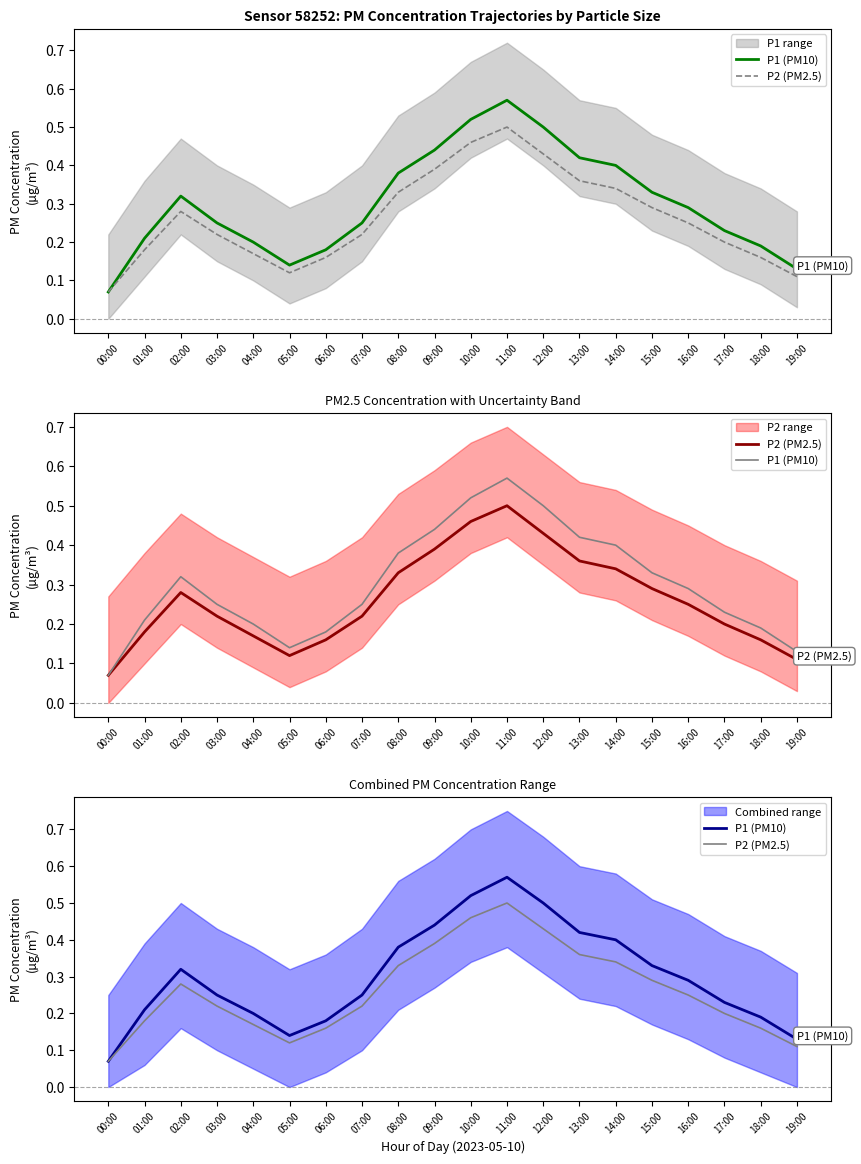

Reading left to right, transcribe all the data shown in this chart.

P1 (PM10): 00:00=0.1	01:00=0.2	02:00=0.3	03:00=0.2	04:00=0.2	05:00=0.1	06:00=0.2	07:00=0.2	08:00=0.4	09:00=0.4	10:00=0.5	11:00=0.6	12:00=0.5	13:00=0.4	14:00=0.4	15:00=0.3	16:00=0.3	17:00=0.2	18:00=0.2	19:00=0.1
P2 (PM2.5): 00:00=0.1	01:00=0.2	02:00=0.3	03:00=0.2	04:00=0.2	05:00=0.1	06:00=0.2	07:00=0.2	08:00=0.3	09:00=0.4	10:00=0.5	11:00=0.5	12:00=0.4	13:00=0.4	14:00=0.3	15:00=0.3	16:00=0.2	17:00=0.2	18:00=0.2	19:00=0.1